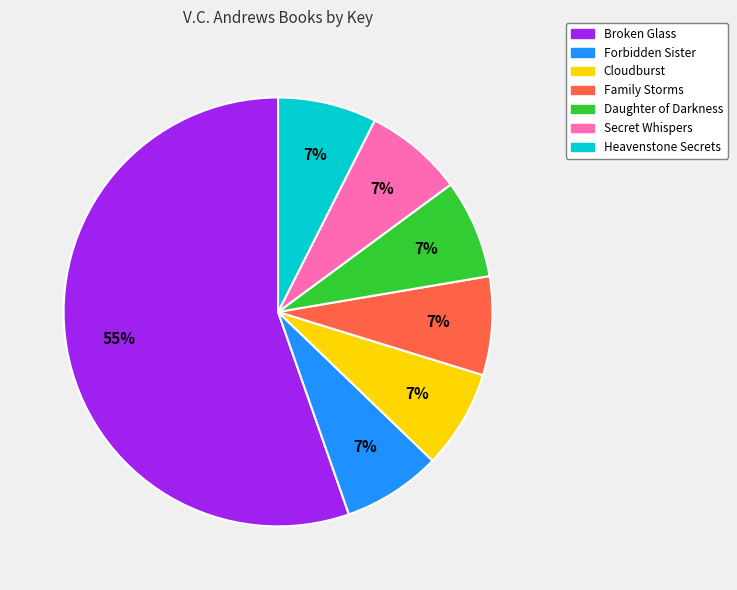

To the nearest percent, what portion does Daughter of Darkness represent?

7%